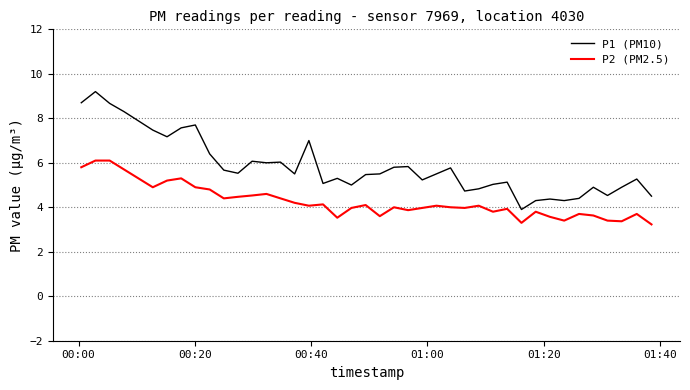

How many categories are shown in the chart?

40